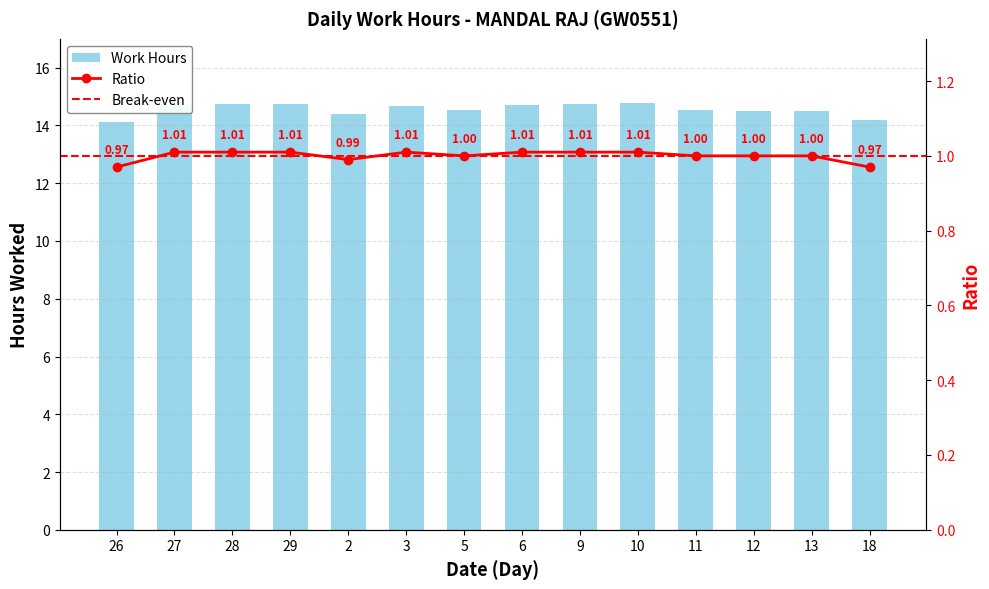

Reading left to right, transcribe all the data shown in this chart.

26=14.1	27=14.7	28=14.7	29=14.7	2=14.4	3=14.7	5=14.5	6=14.7	9=14.8	10=14.8	11=14.5	12=14.5	13=14.5	18=14.2